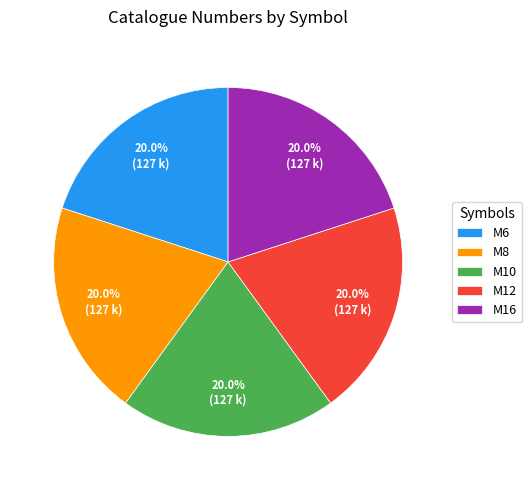

To the nearest percent, what portion does M8 represent?

20%